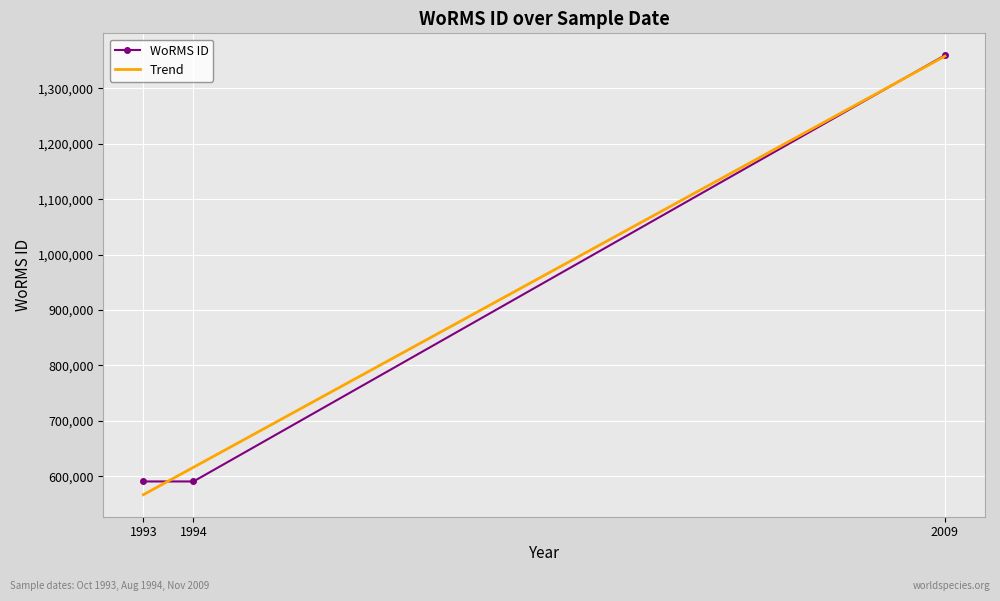

The value of WoRMS ID at 1993 is 314131. True or false?

False